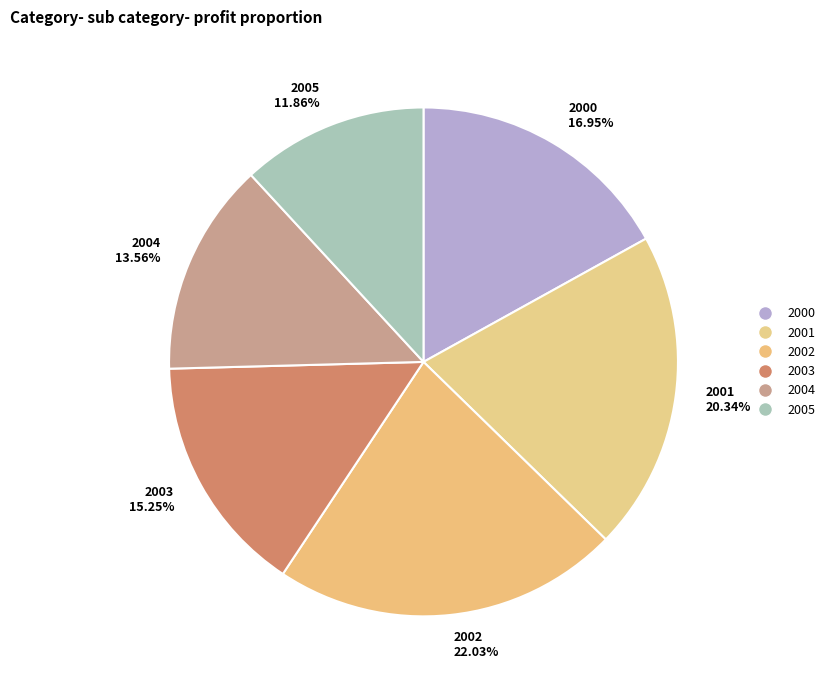

Count the number of slices in the pie.

6